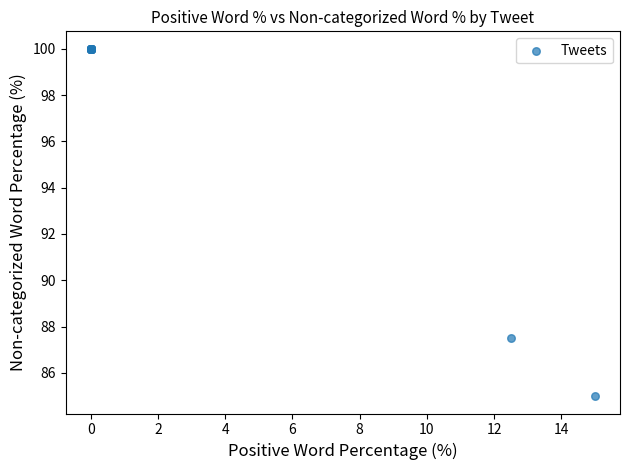

What Y value in the scatter plot is closest to 92?

87.5